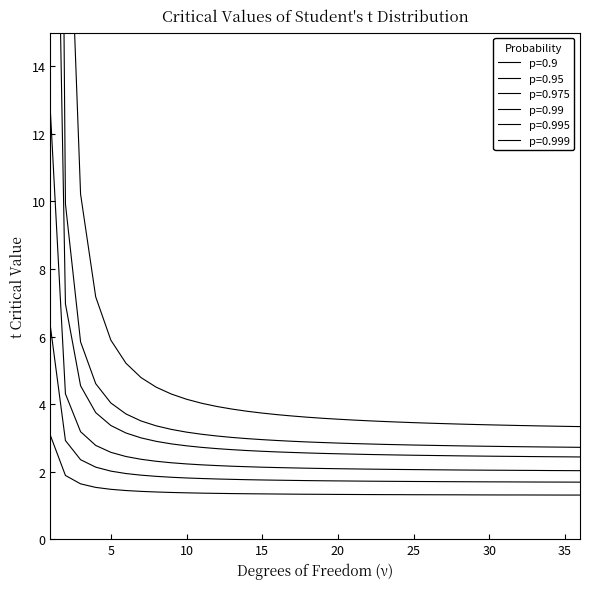

How many lines are shown in the chart?

6